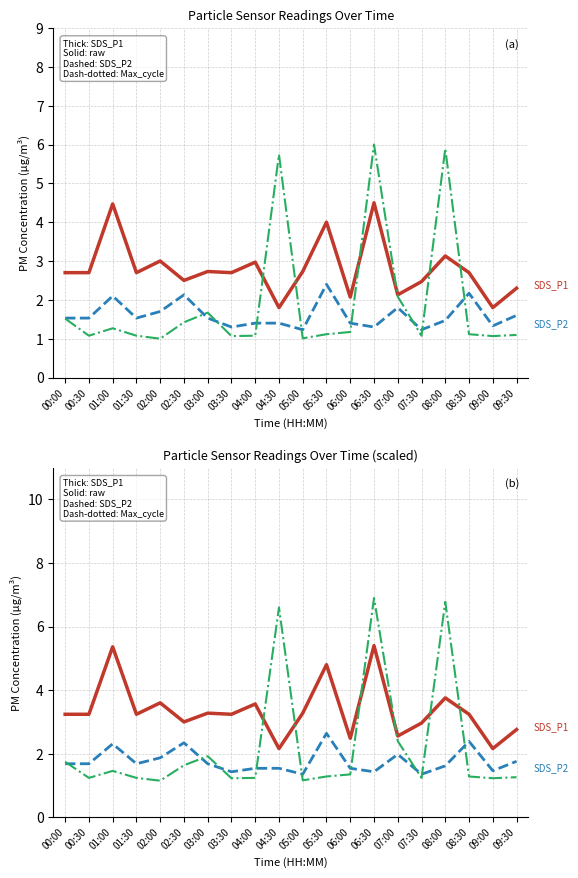

What is the sum of the SDS_P1 values at 01:30 and 00:00?

5.4